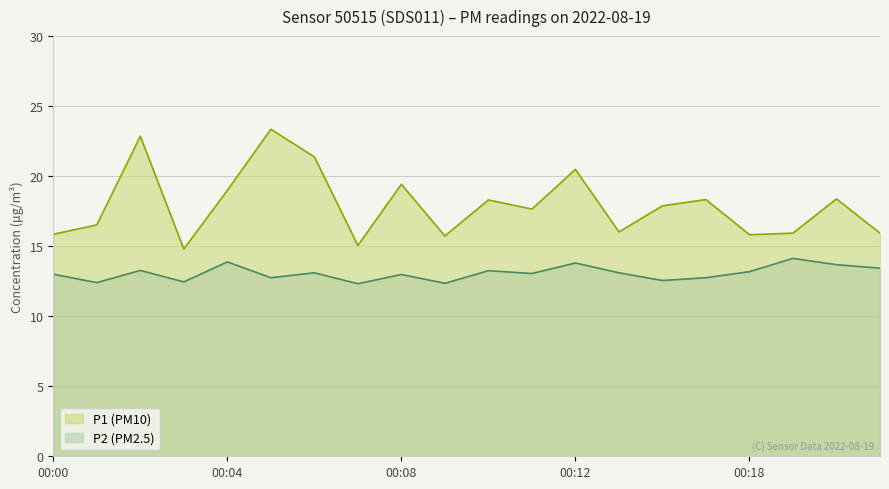

At which label is P2 closest to 13?

00:00